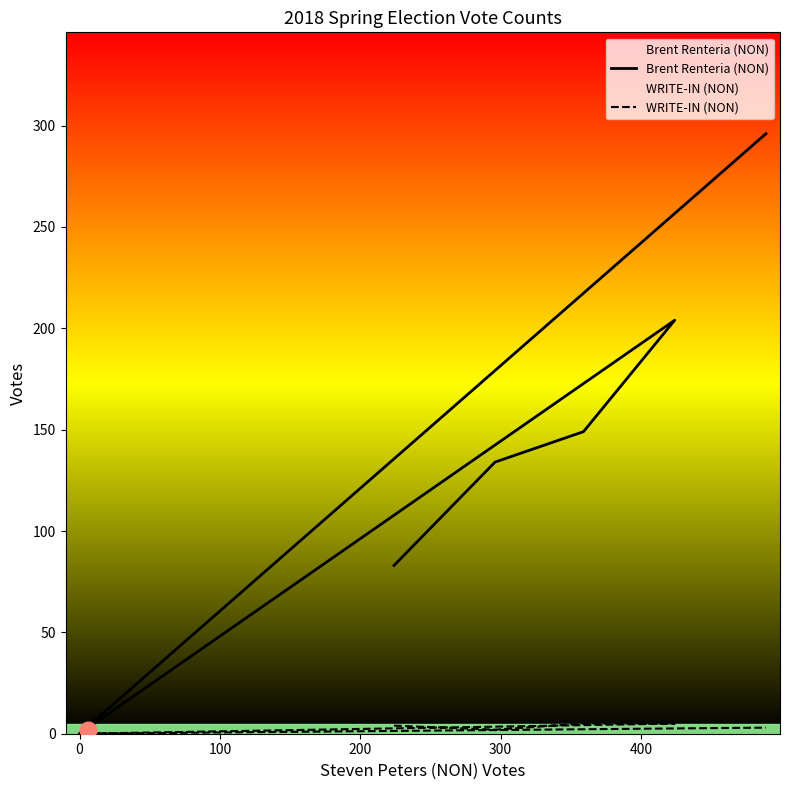

The Brent Renteria (NON) series shows 68 at 0. True or false?

False